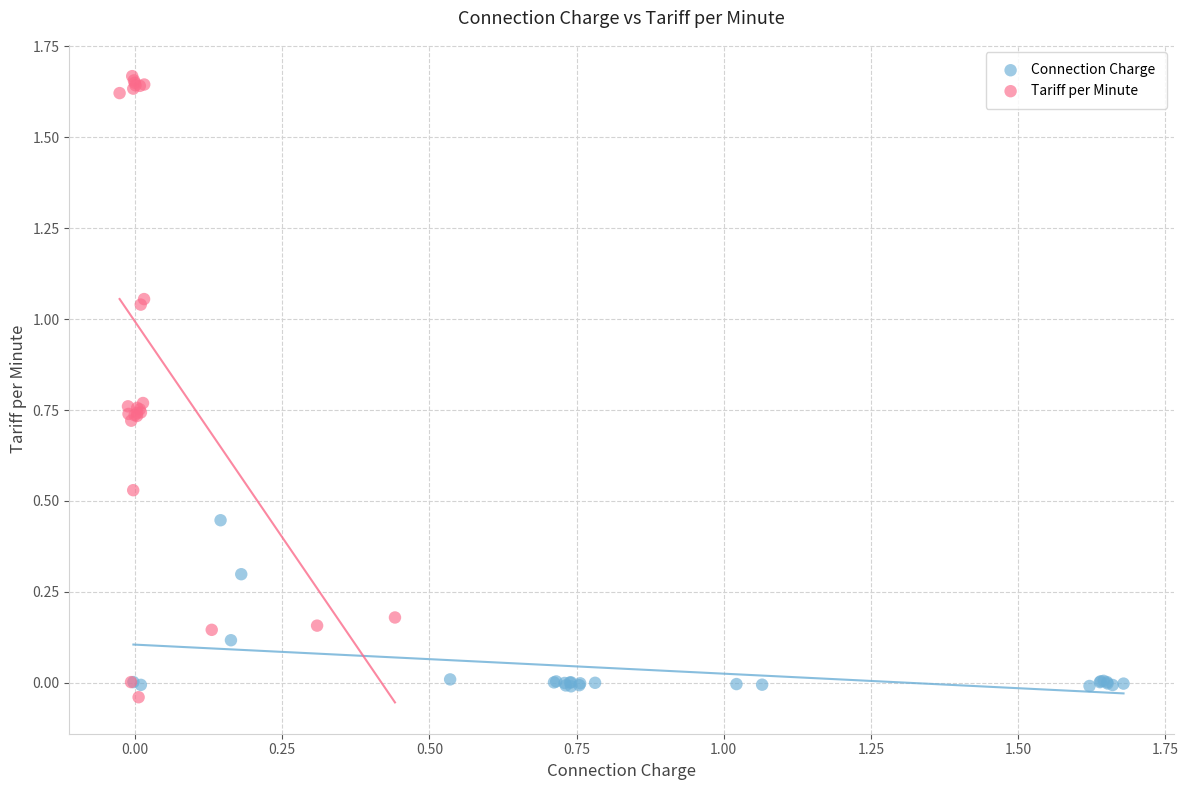

Which series reaches the minimum Y coordinate?

Tariff per Minute